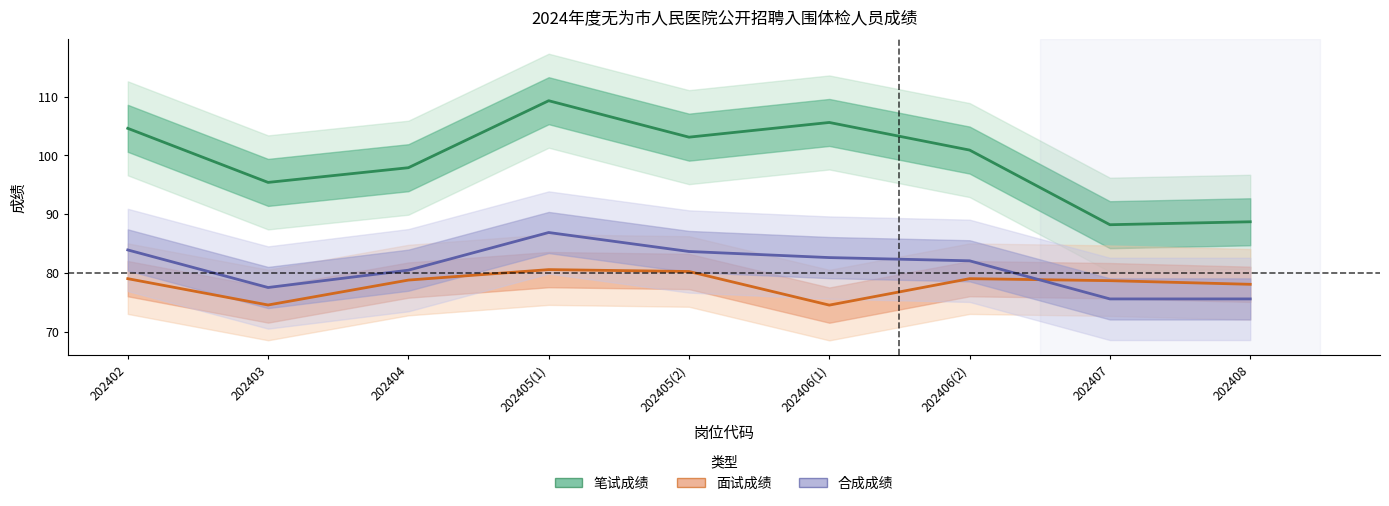

True or false: 面试成绩 and 合成成绩 cross at least once.

True